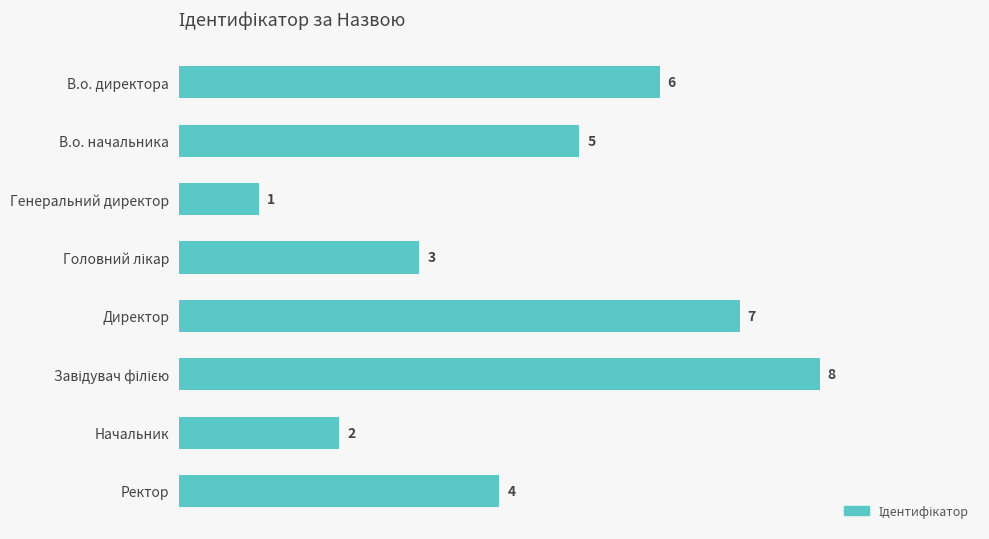

What is the difference between the maximum and minimum values?

7